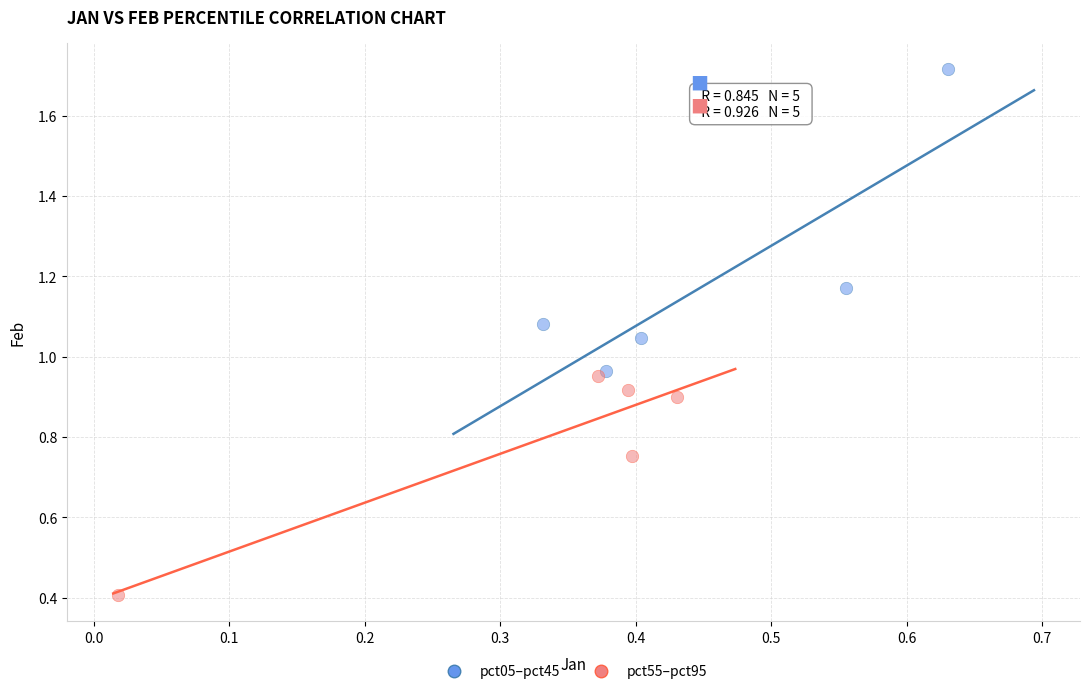

Which series reaches the minimum Y coordinate?

pct55–pct95